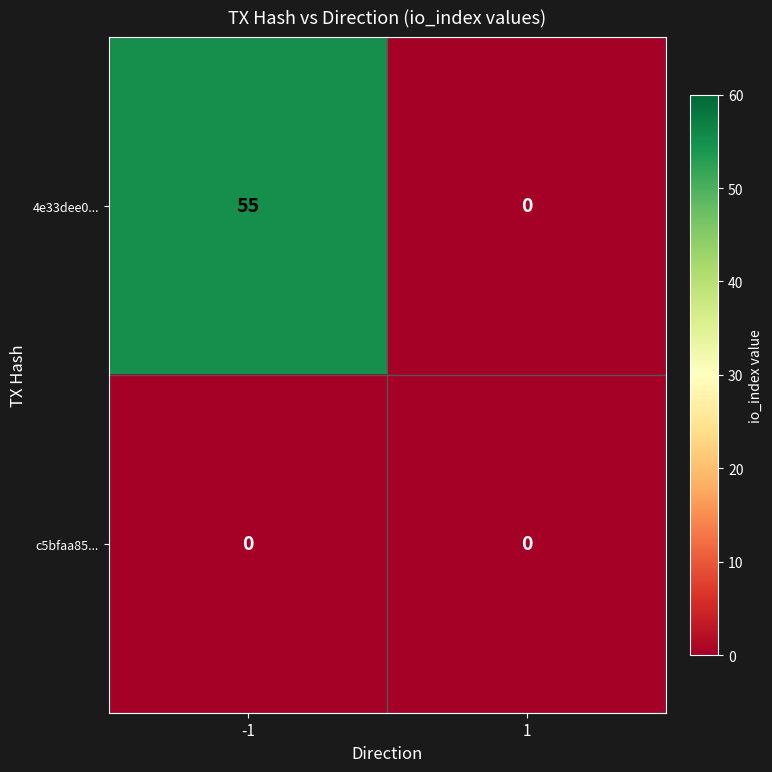

Reading left to right, extract all data points from this chart.

4e33dee0...: -1=55	1=0
c5bfaa85...: -1=0	1=0